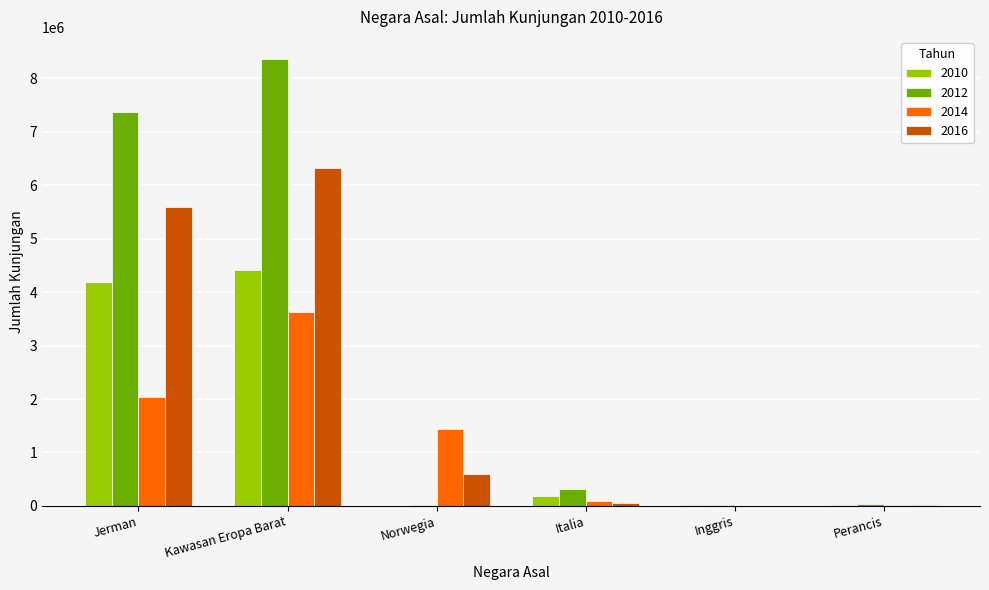

How many series are shown in this chart?

4